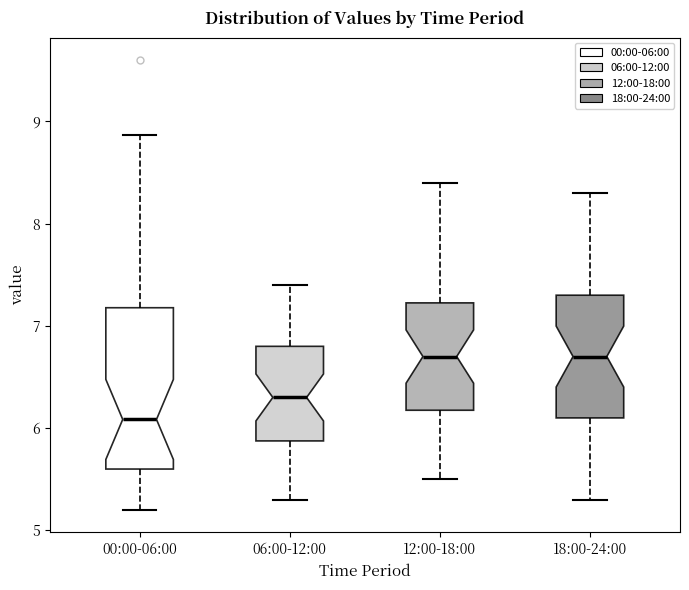

Reading left to right, read every box against the y-axis: the position of its median line, the range the box covers, and the ends of its whiskers. The values are not printed on the chart, so give them approximately, as read against the axis.

00:00-06:00: median 6.1, box 5.6 to 7.2, whiskers 5.2 to 8.9
06:00-12:00: median 6.3, box 5.9 to 6.8, whiskers 5.3 to 7.4
12:00-18:00: median 6.7, box 6.2 to 7.2, whiskers 5.5 to 8.4
18:00-24:00: median 6.7, box 6.1 to 7.3, whiskers 5.3 to 8.3